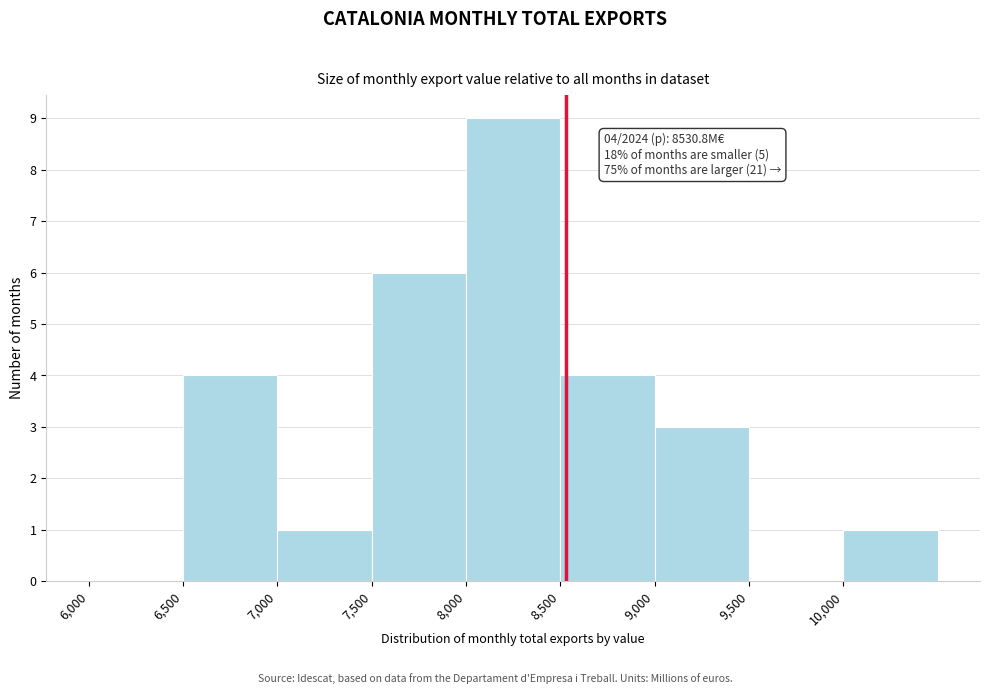

Over which range of the x-axis is the bar tallest?

8000 to 8500